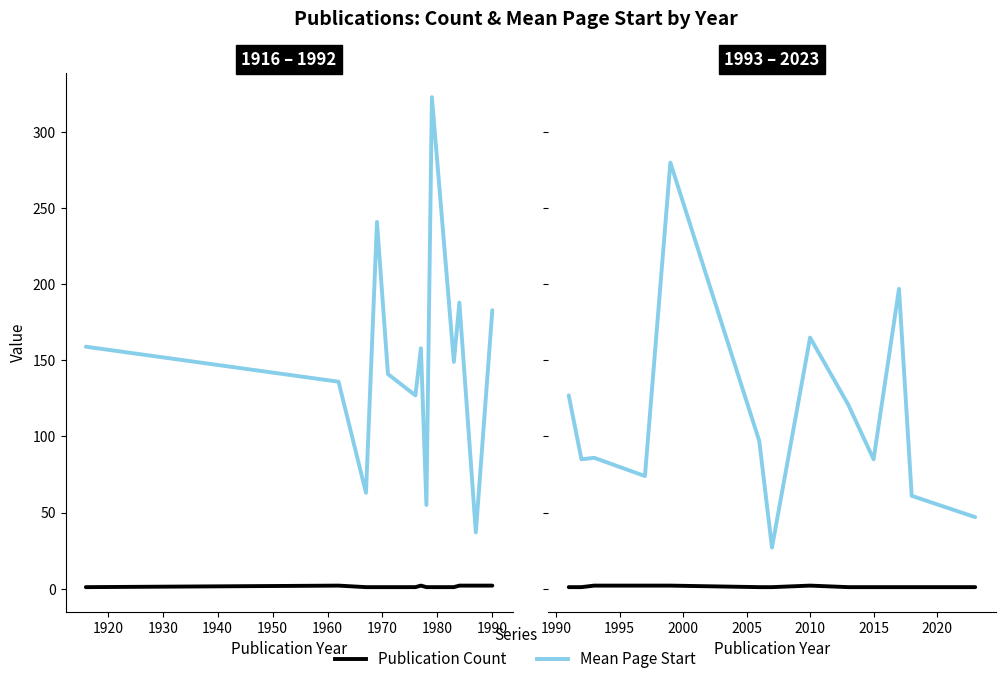

What is the value of the Mean Page Start point at the 9th from the left?

121